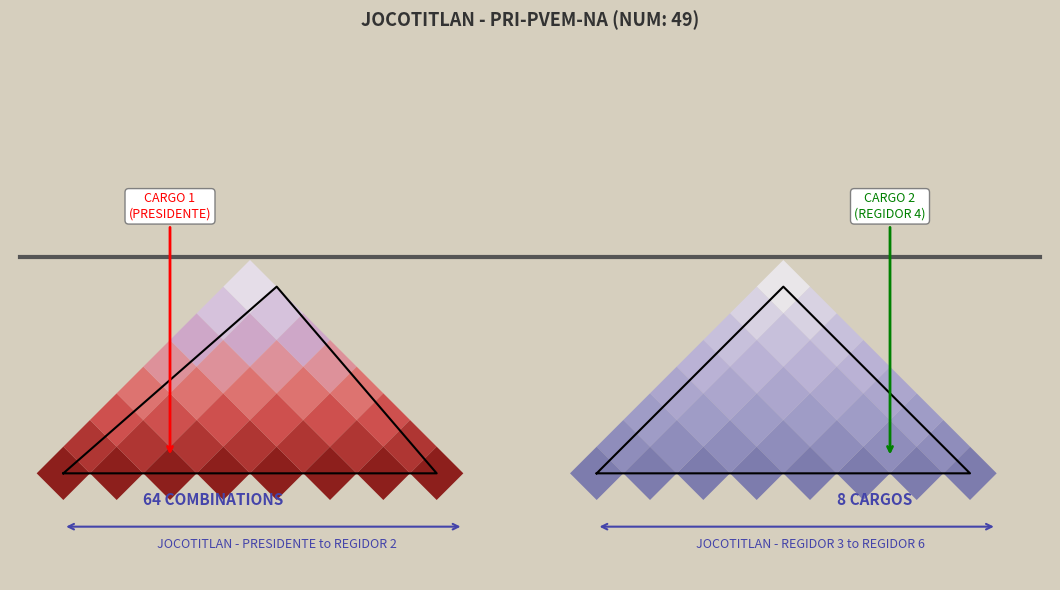

How many categories are shown in the chart?

4